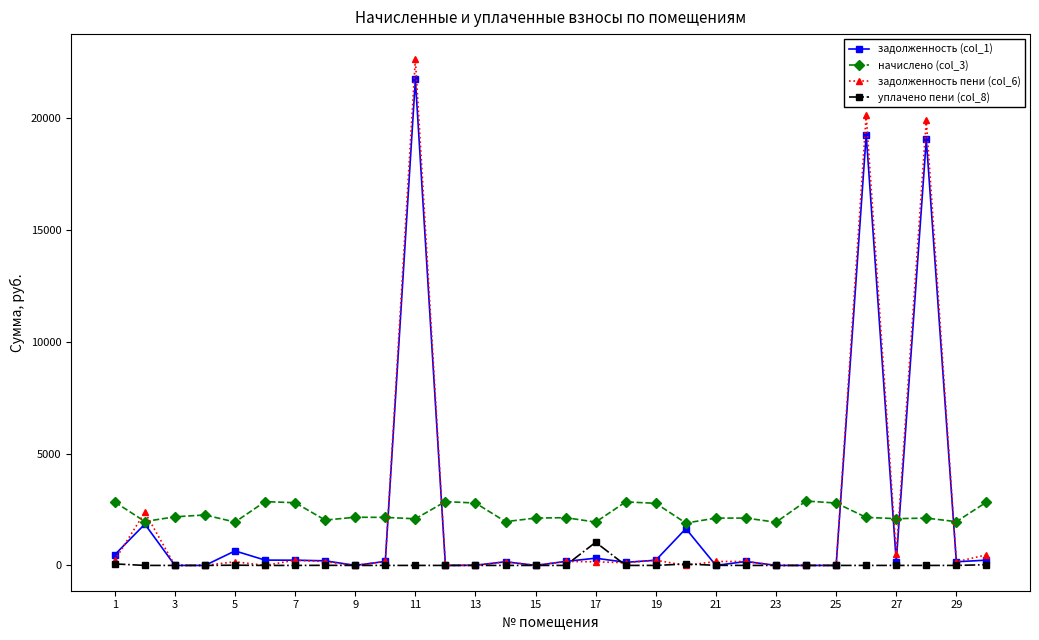

How many data points does each series have?

30